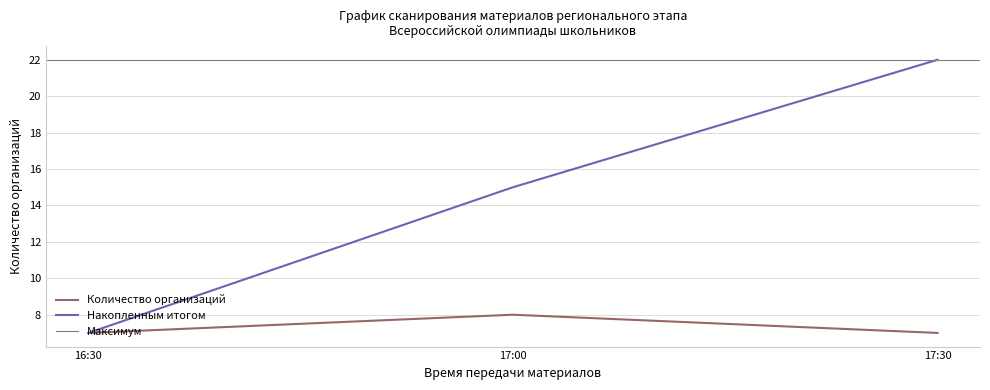

List the labels in order of Накопленным итогом value, largest first.

17:30, 17:00, 16:30